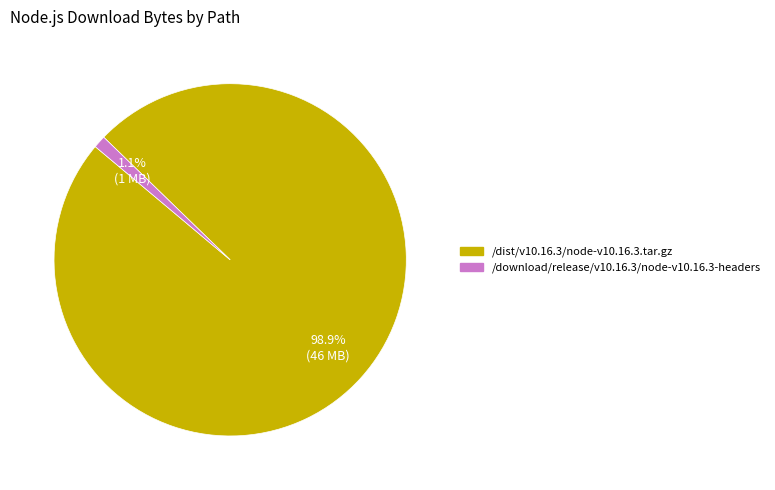

What is the total percentage of /dist/v10.16.3/node-v10.16.3.tar.gz and /download/release/v10.16.3/node-v10.16.3-headers?

100.0%